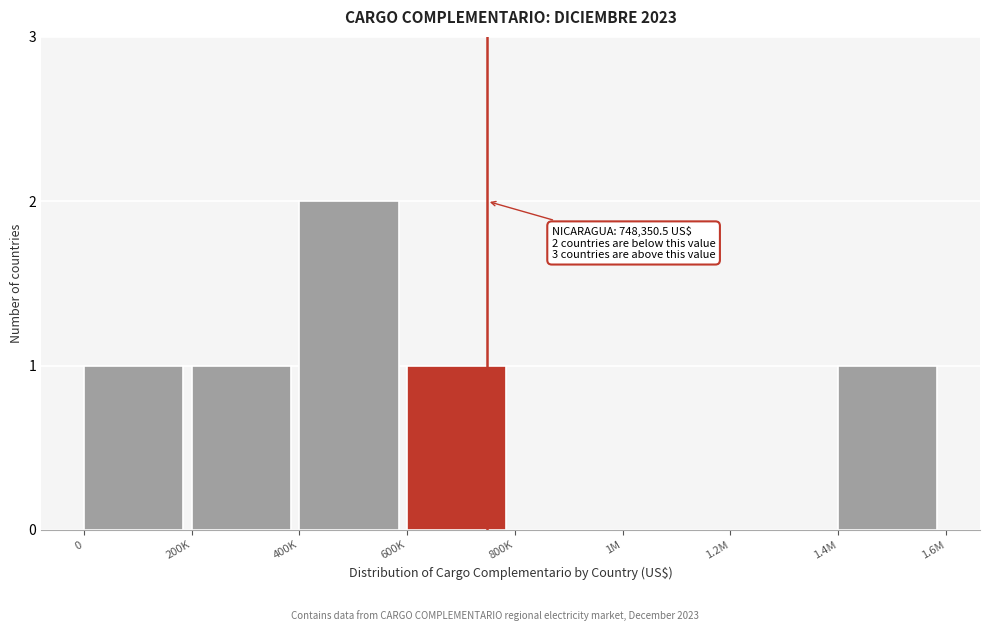

Reading left to right, transcribe all the data shown in this chart.

0=1	200K=1	400K=2	600K=1	800K=0	1M=0	1.2M=0	1.4M=1